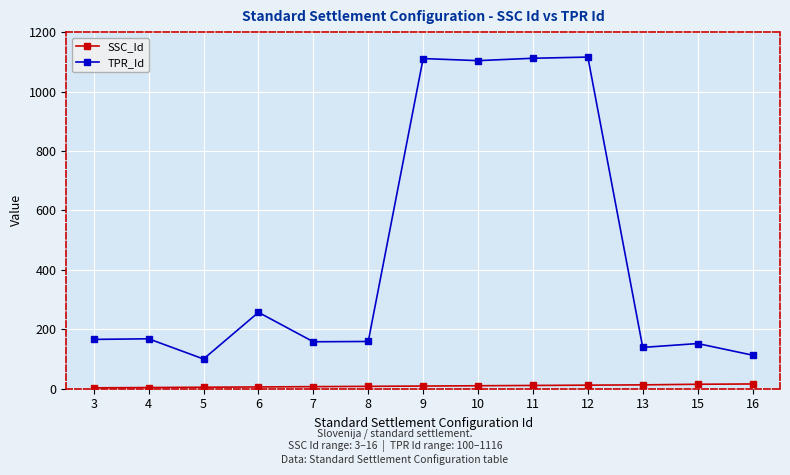

At 6, list the series in order from largest to smallest.

TPR_Id, SSC_Id